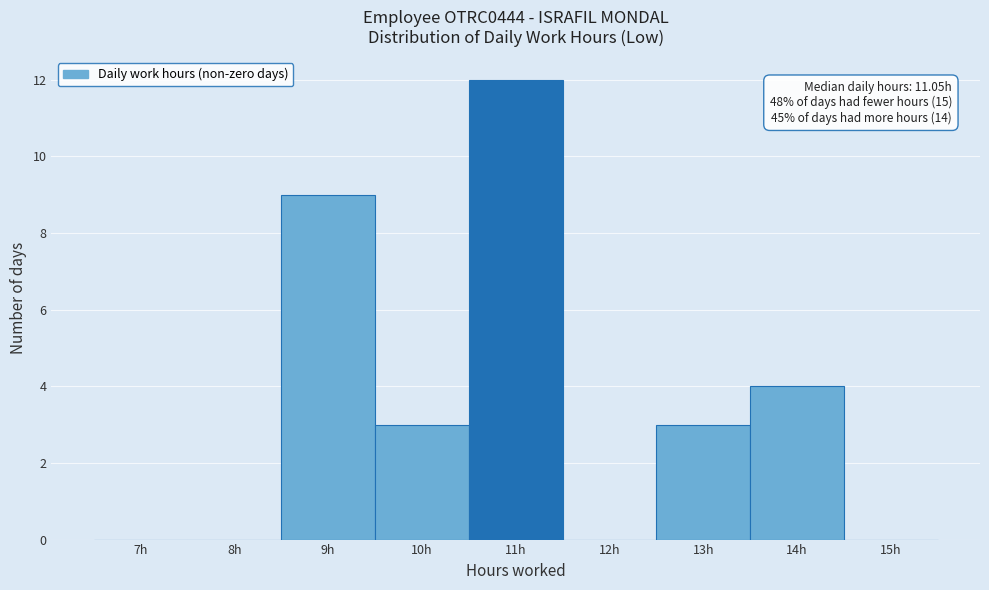

Reading left to right, what are all the values shown in this chart?

7h=0	8h=0	9h=9	10h=3	11h=12	12h=0	13h=3	14h=4	15h=0